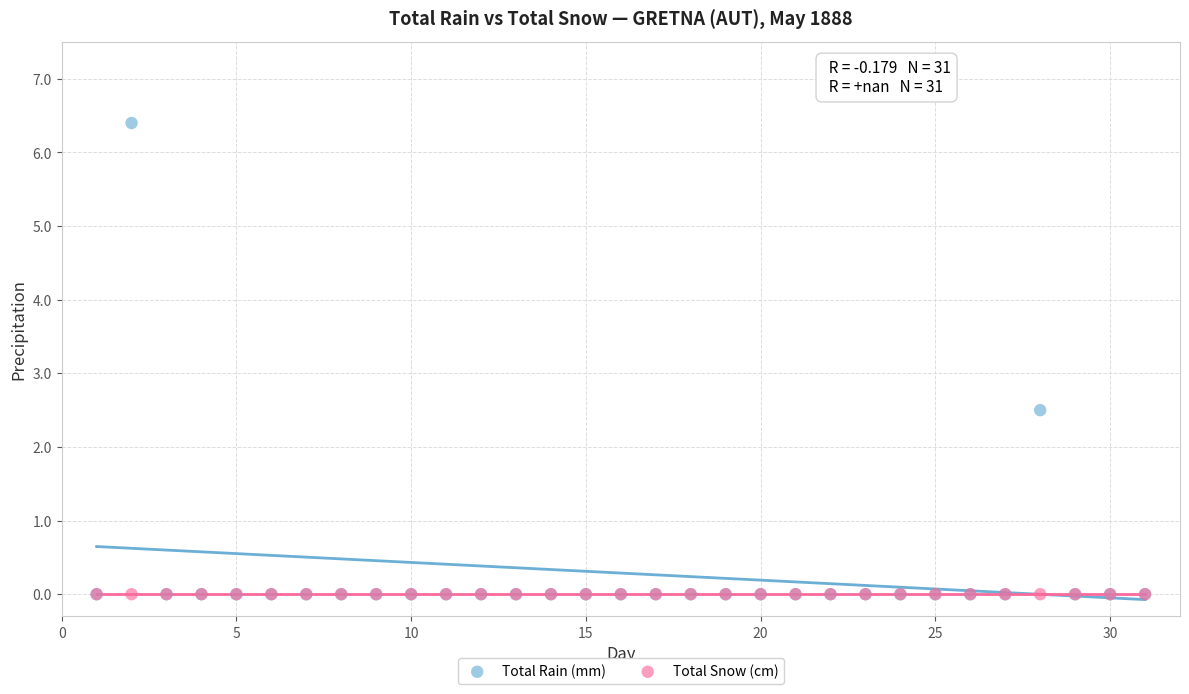

Across all series, what Y value is closest to 3?

2.5